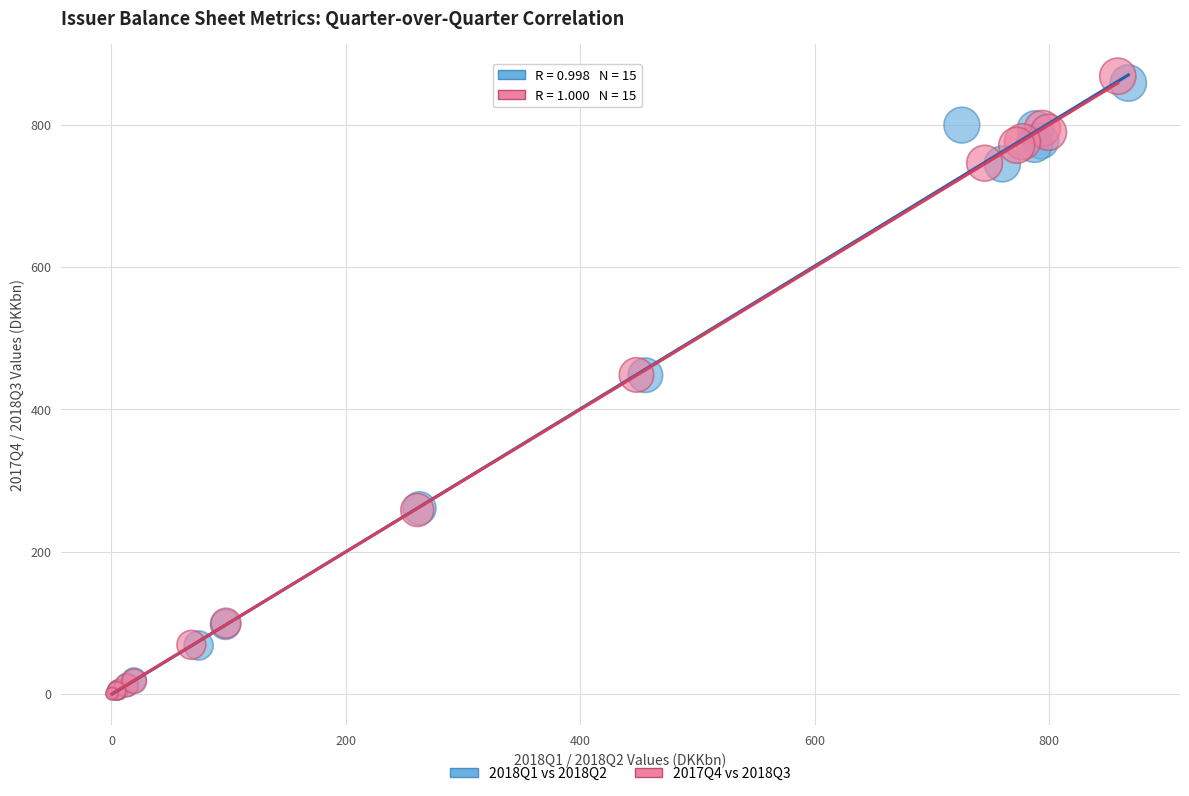

Which series has the largest Y range (max minus min)?

2017Q4 vs 2018Q3